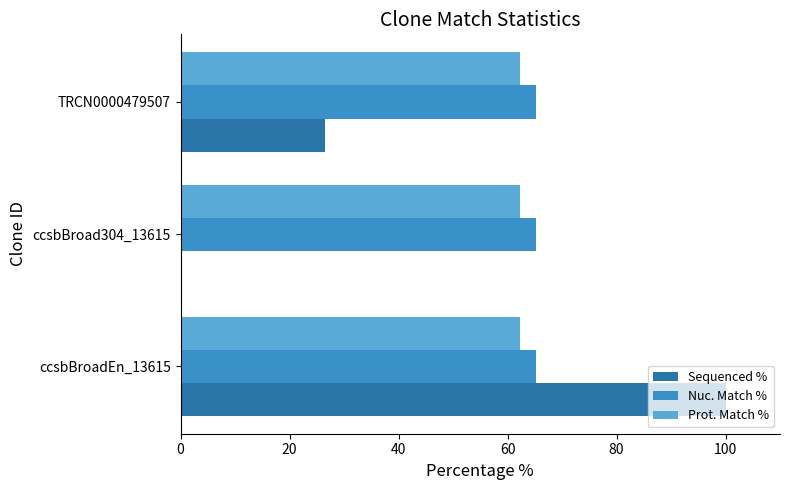

Is it true that Prot. Match % equals 62.2 at ccsbBroad304_13615?

True